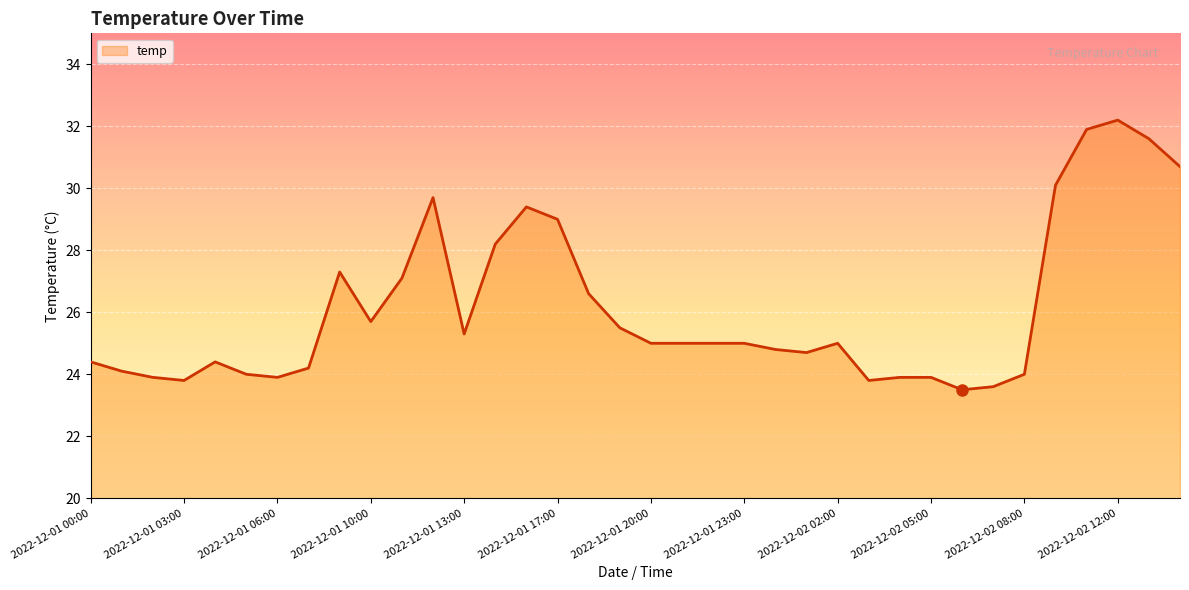

What is the maximum value shown in the chart?

32.2